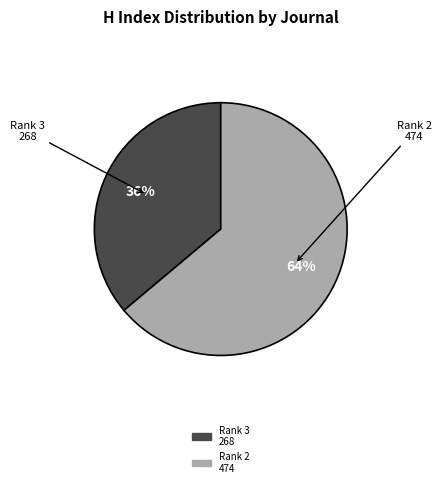

Count the number of slices in the pie.

2